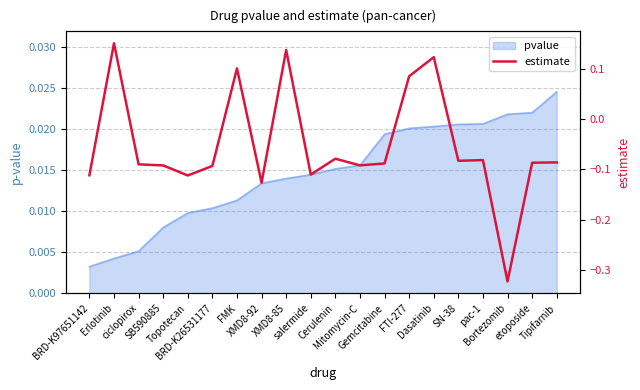

What is the difference between the maximum and minimum values?

0.5